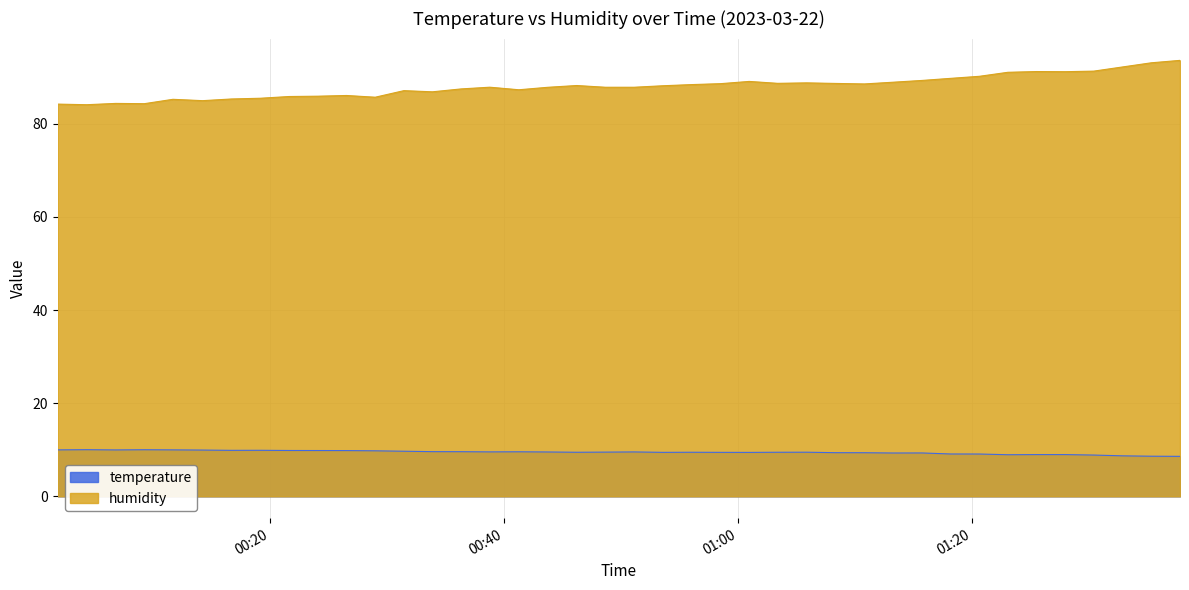

True or false: humidity and temperature intersect in this chart.

False